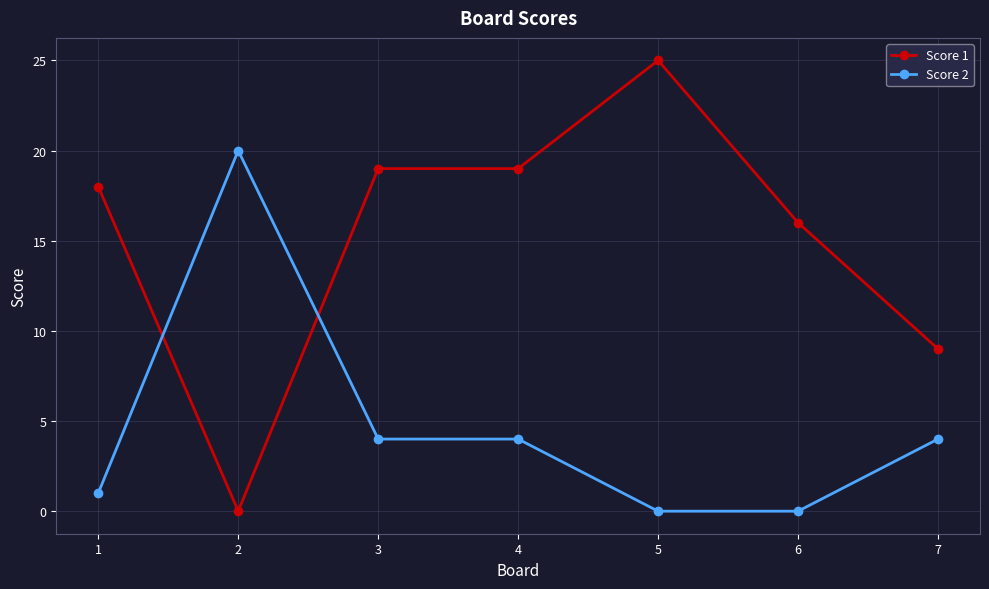

What is the greatest value displayed?

25